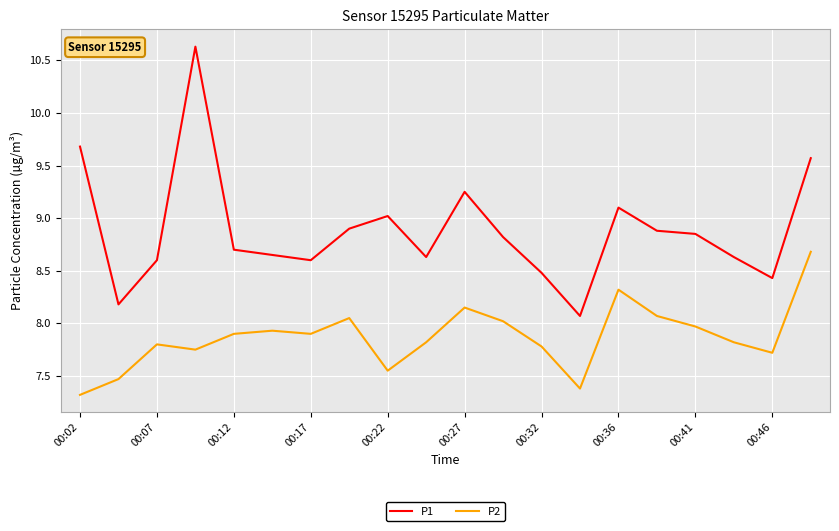

What is the greatest value displayed?

10.6